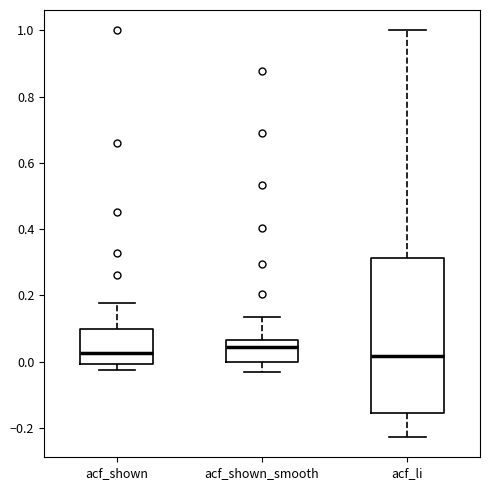

Reading left to right, transcribe this box plot: for each box, give where its median line is, the range the box spans, and where its two whiskers end, as read against the y-axis. The values are not printed on the chart, so give them approximately, as read against the axis.

acf_shown: median 0.02, box 0.00 to 0.10, whiskers -0.02 to 0.18
acf_shown_smooth: median 0.04, box 0.00 to 0.06, whiskers -0.04 to 0.14
acf_li: median 0.02, box -0.16 to 0.32, whiskers -0.22 to 1.00